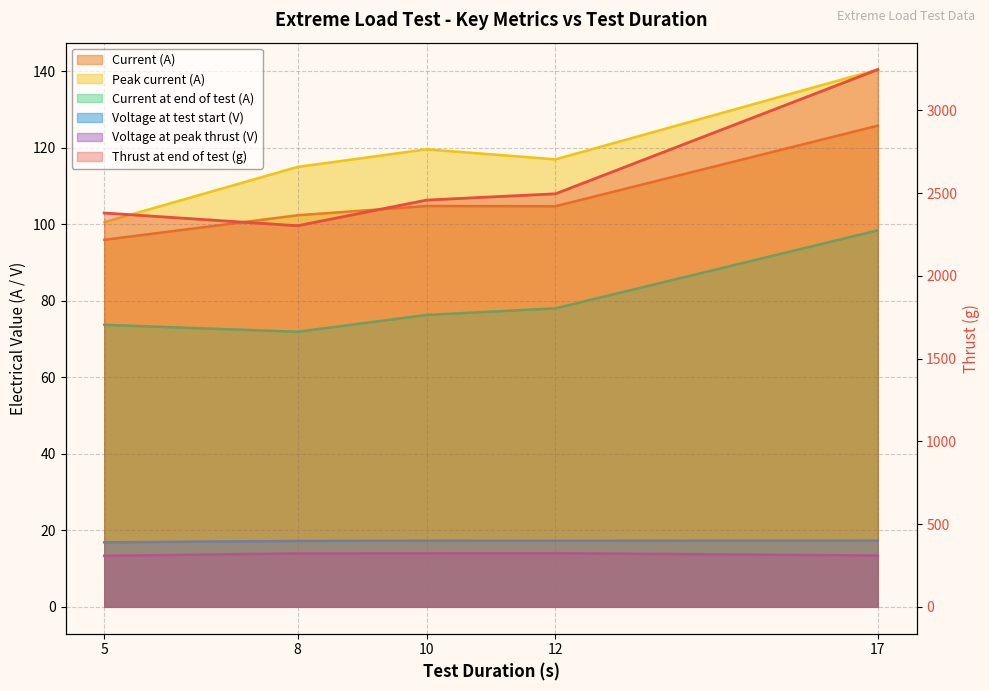

Does the chart display data point markers on the line(s)?

No